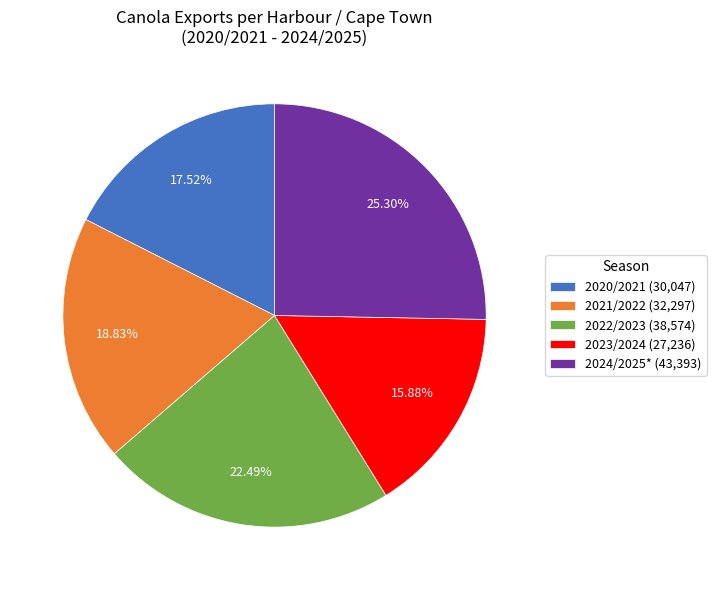

How many slices are in this pie chart?

5